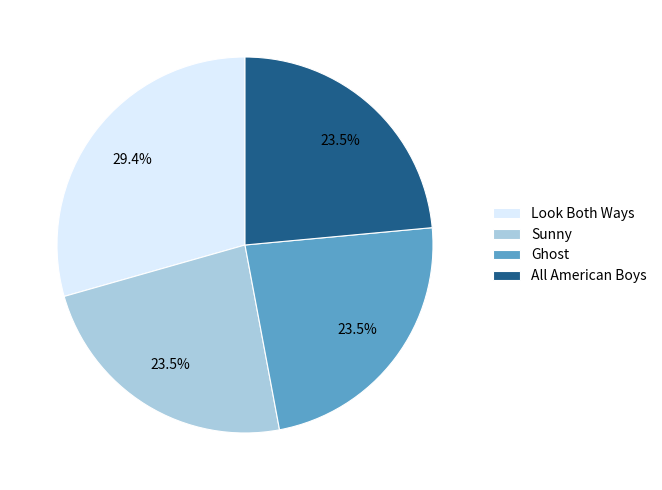

Between All American Boys and Look Both Ways, which is larger?

Look Both Ways